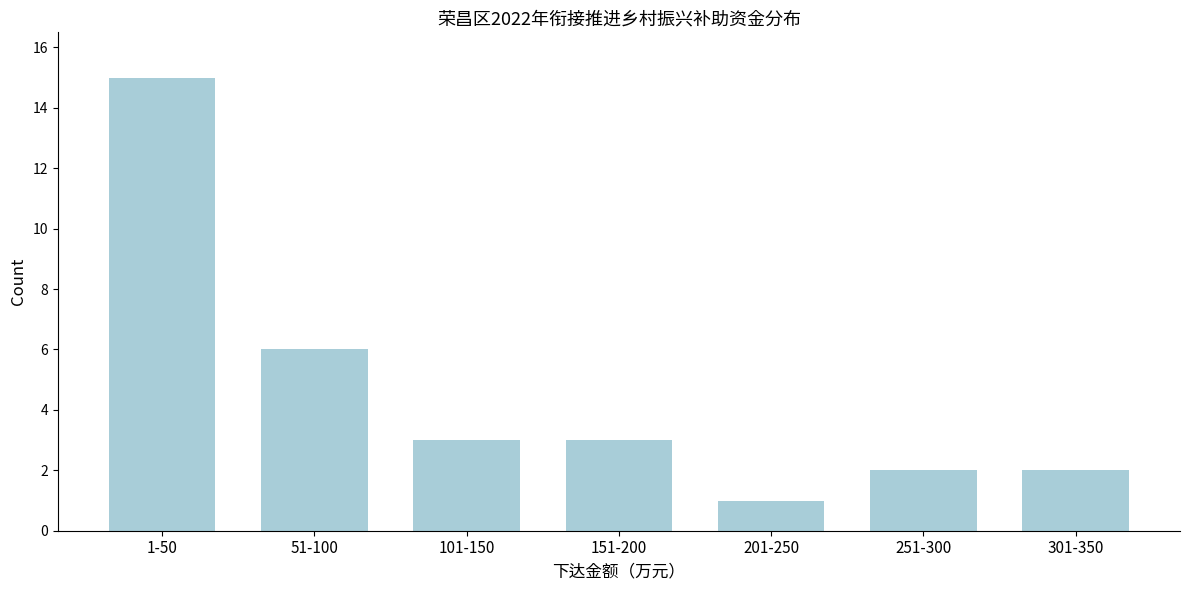

Reading left to right, transcribe all the data shown in this chart.

1-50=15	51-100=6	101-150=3	151-200=3	201-250=1	251-300=2	301-350=2